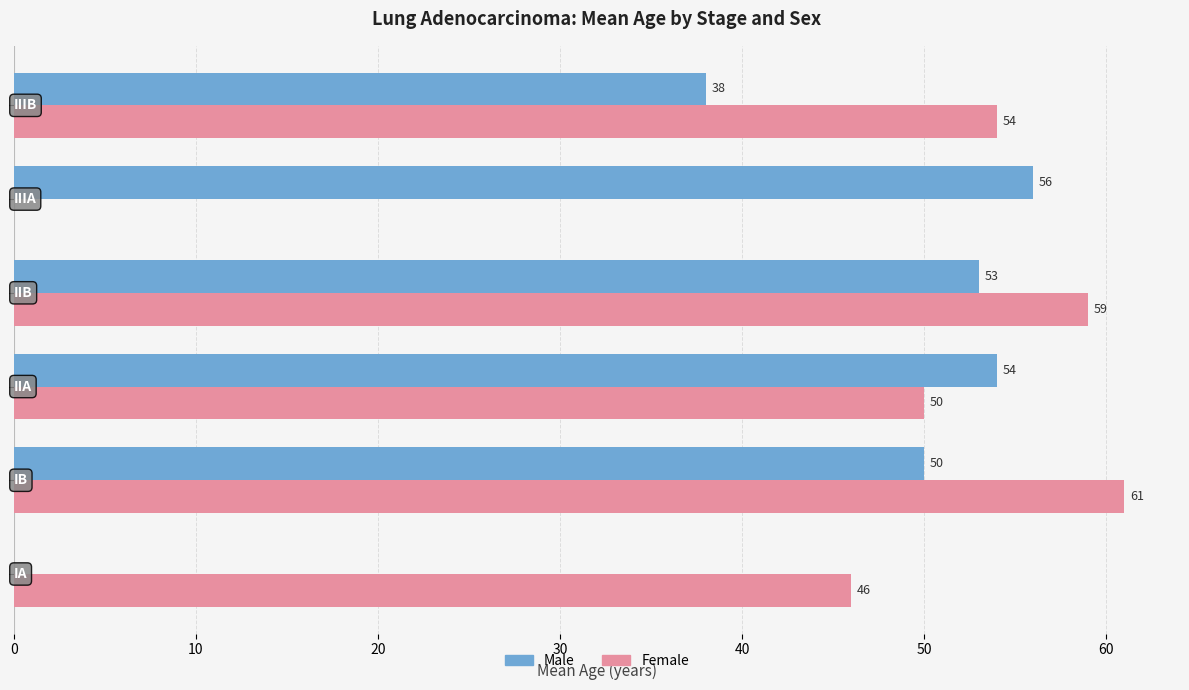

What is the greatest value displayed?

61